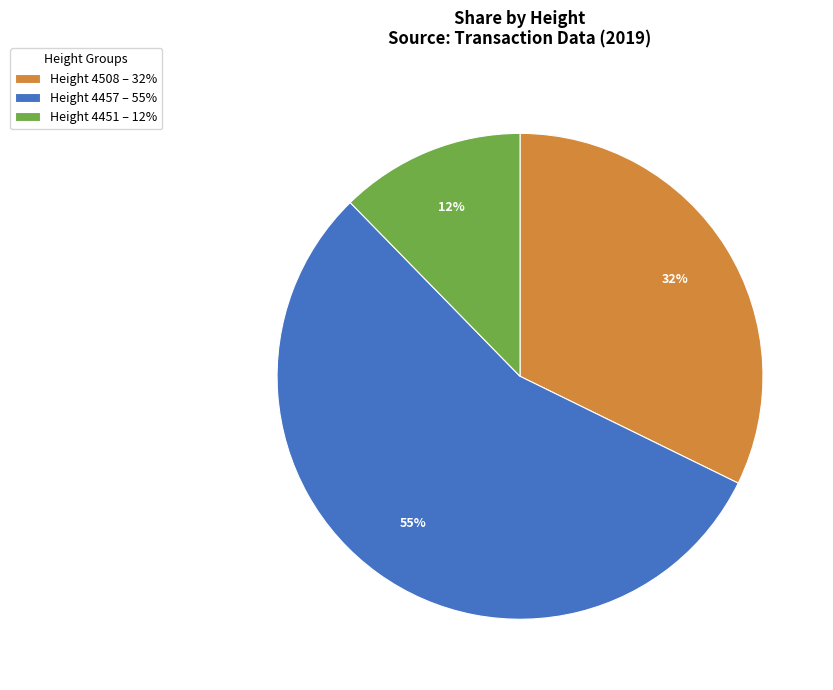

To the nearest percent, what portion does Height 4508 – 32% represent?

32%